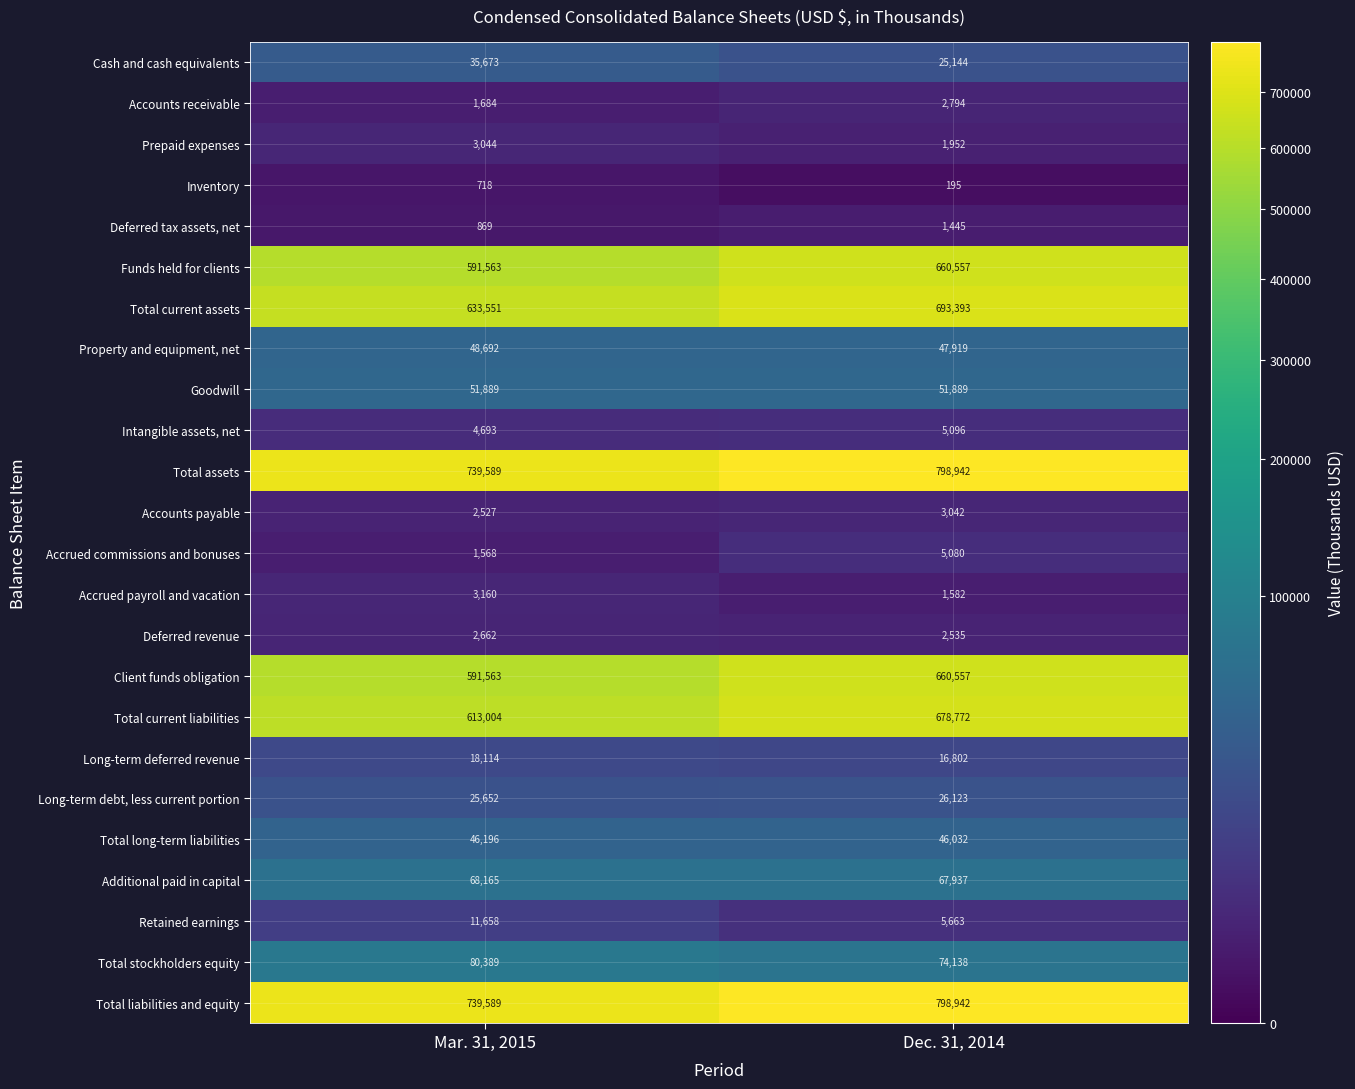

Read the Property and equipment, net value at Dec. 31, 2014, to the nearest 10.

47920